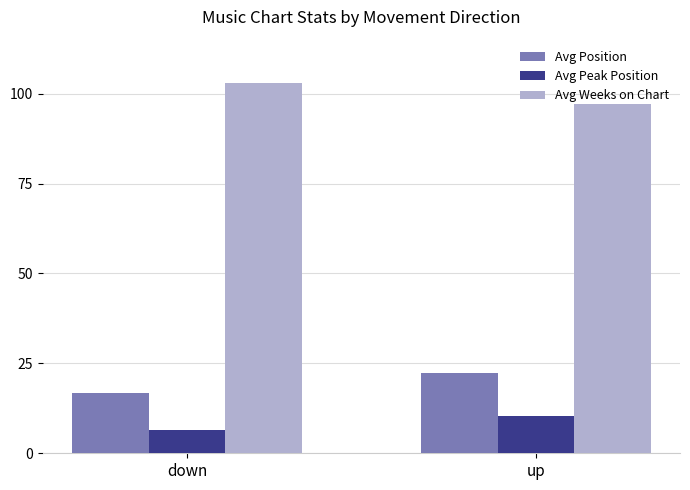

The value of Avg Weeks on Chart at up is 153.0. True or false?

False